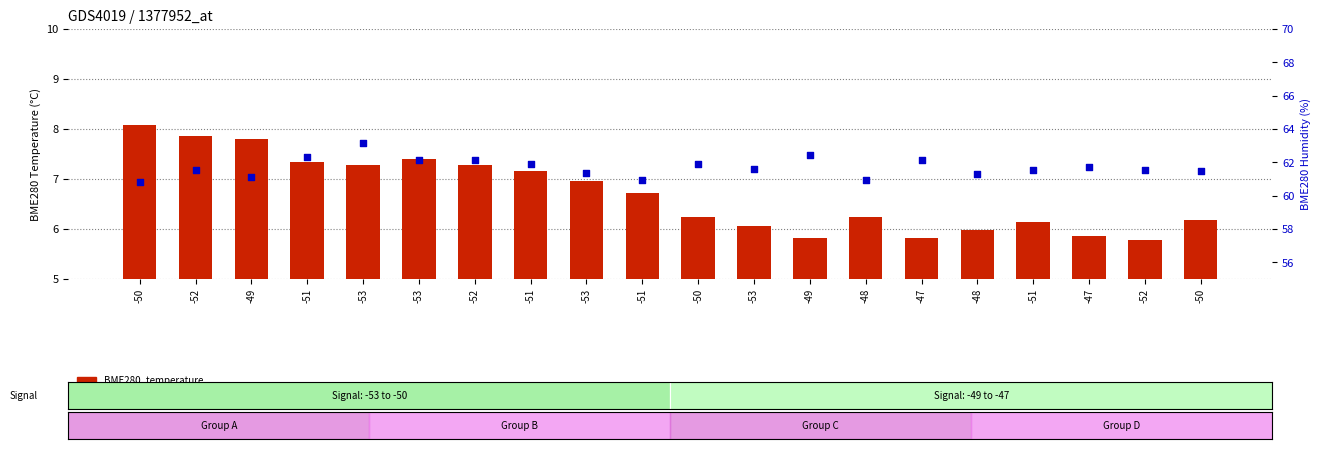

Which series has the widest spread of Y values?

BME280_humidity